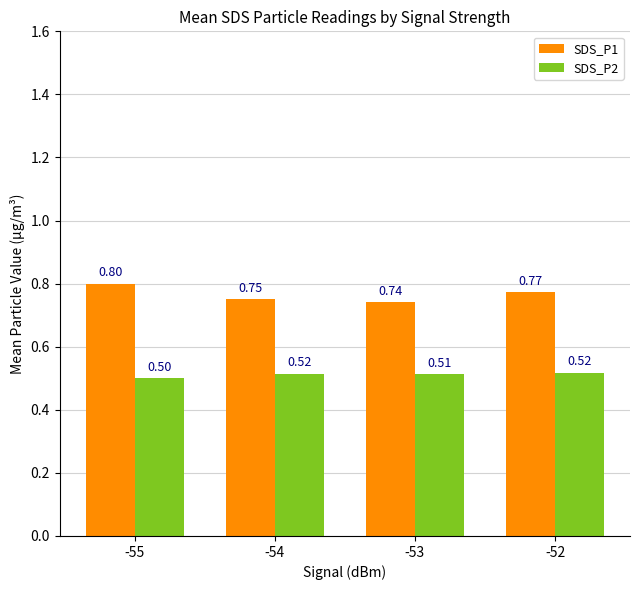

Which series has the largest total across all categories?

SDS_P1